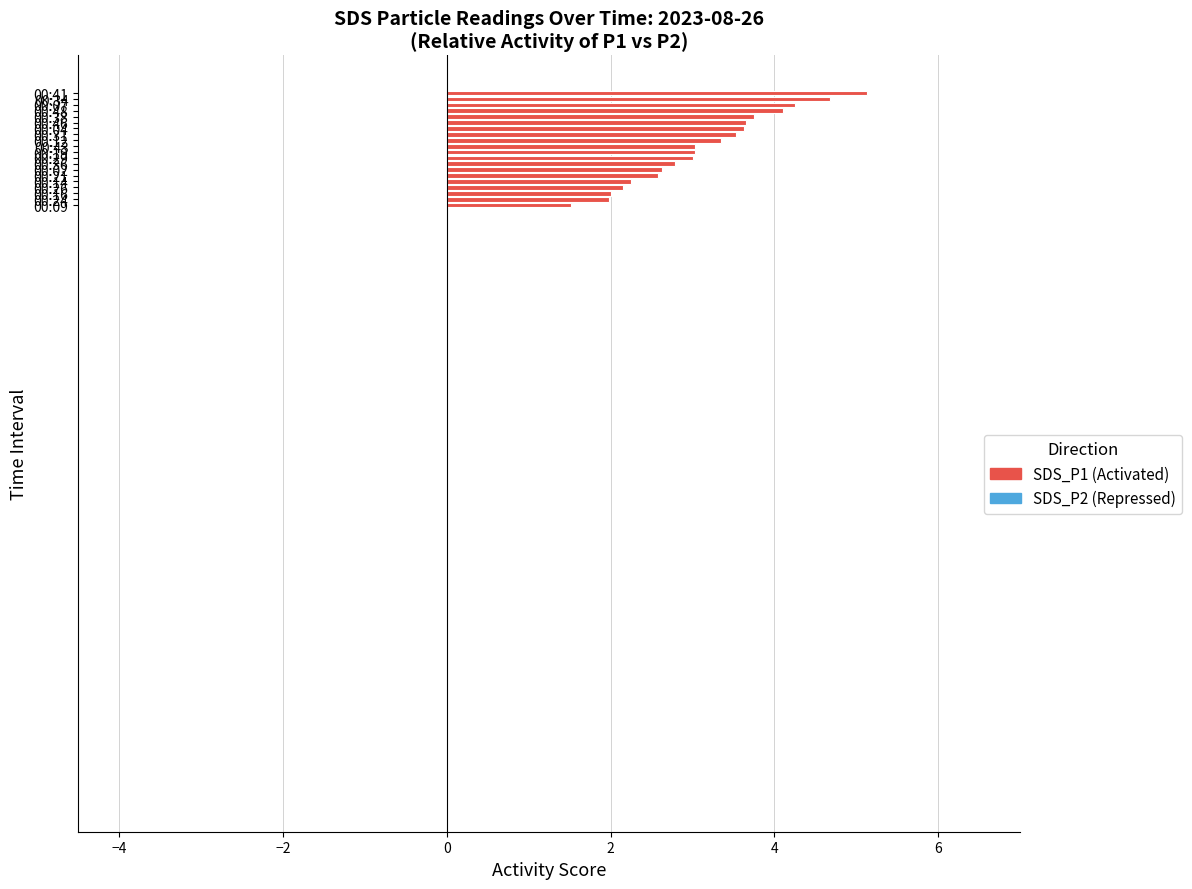

Does the chart contain stacked bars?

No